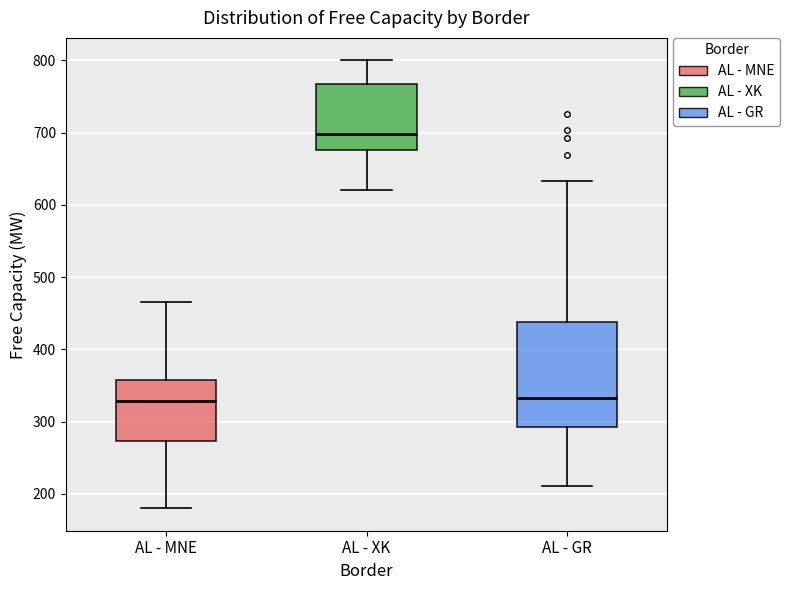

Reading left to right, read every box against the y-axis: the position of its median line, the range the box covers, and the ends of its whiskers. The values are not printed on the chart, so give them approximately, as read against the axis.

AL - MNE: median 330, box 270 to 360, whiskers 180 to 470
AL - XK: median 700, box 680 to 770, whiskers 620 to 800
AL - GR: median 330, box 290 to 440, whiskers 210 to 630